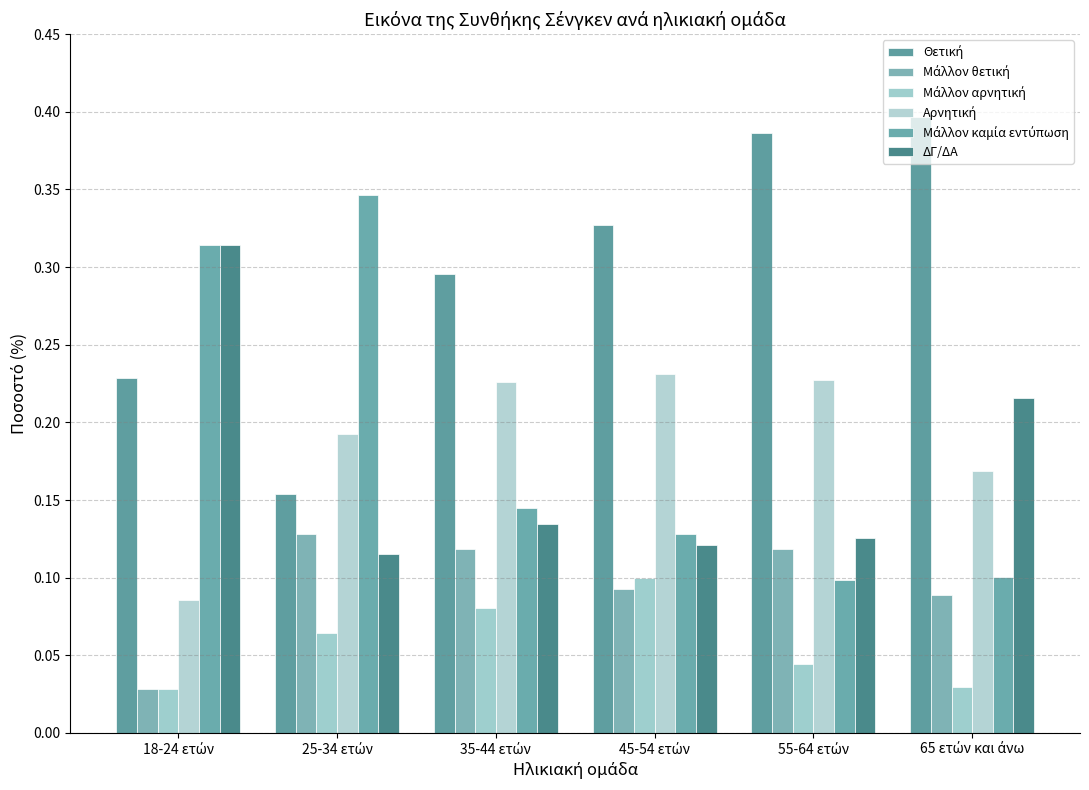

What is the difference between the maximum and minimum values in the Αρνητική series?

0.1